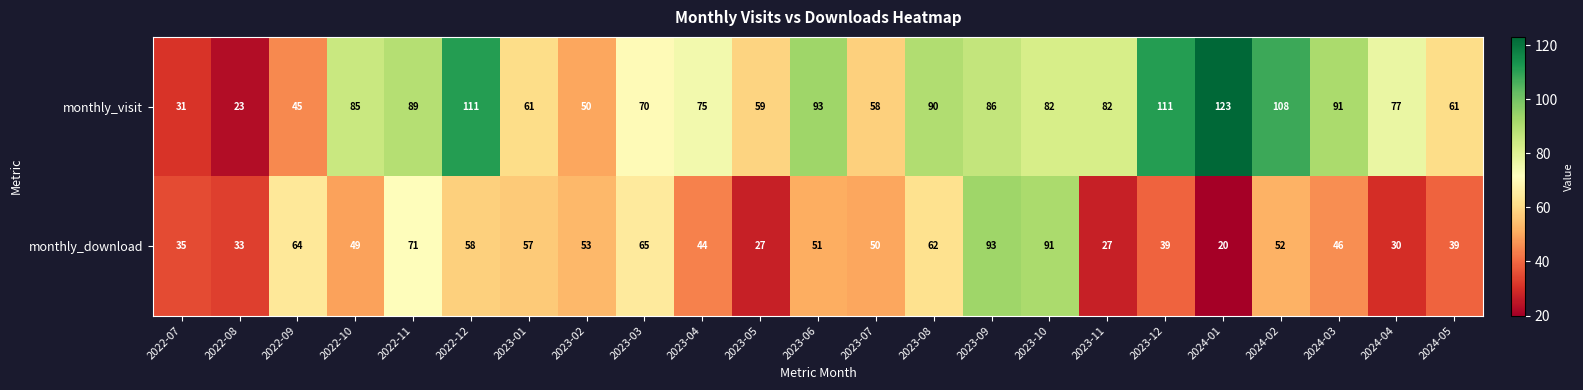

Is the value of monthly_download at 2023-01 greater than the value of monthly_visit at 2023-10?

No